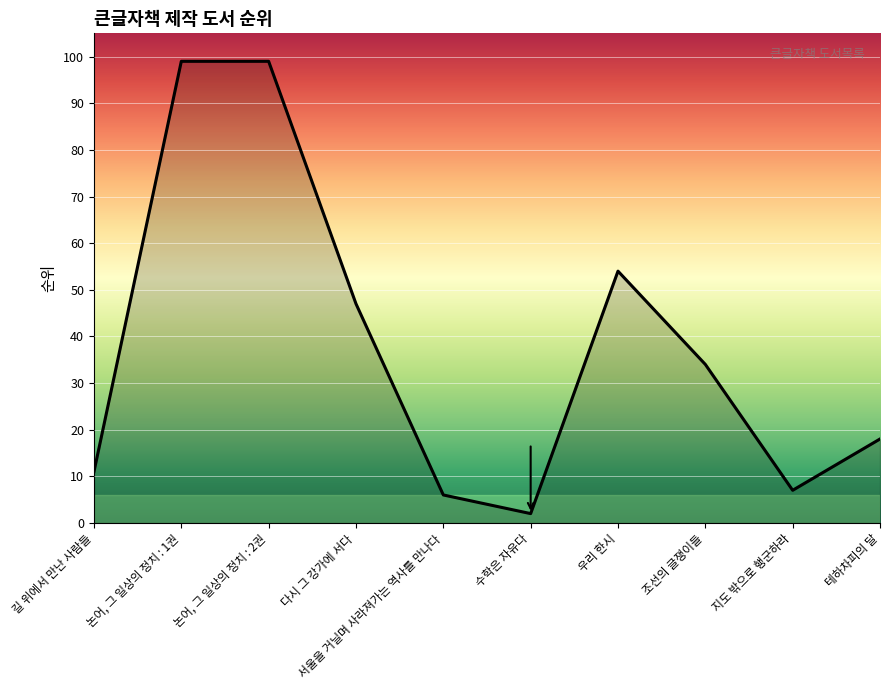

Where is the data nearest to the value 50?

다시 그 강가에 서다